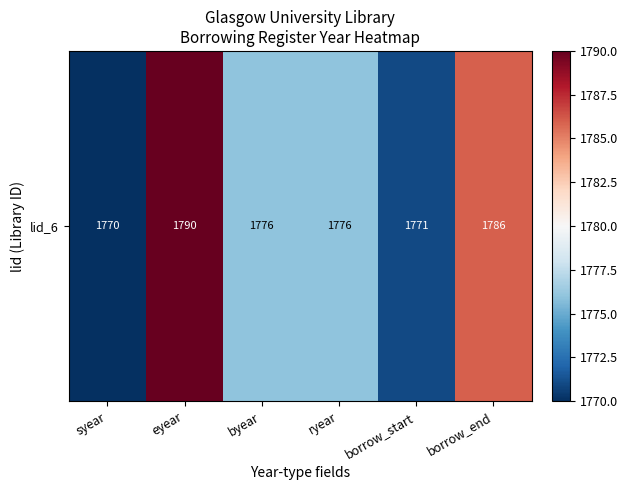

At which label is the value closest to 1780?

byear